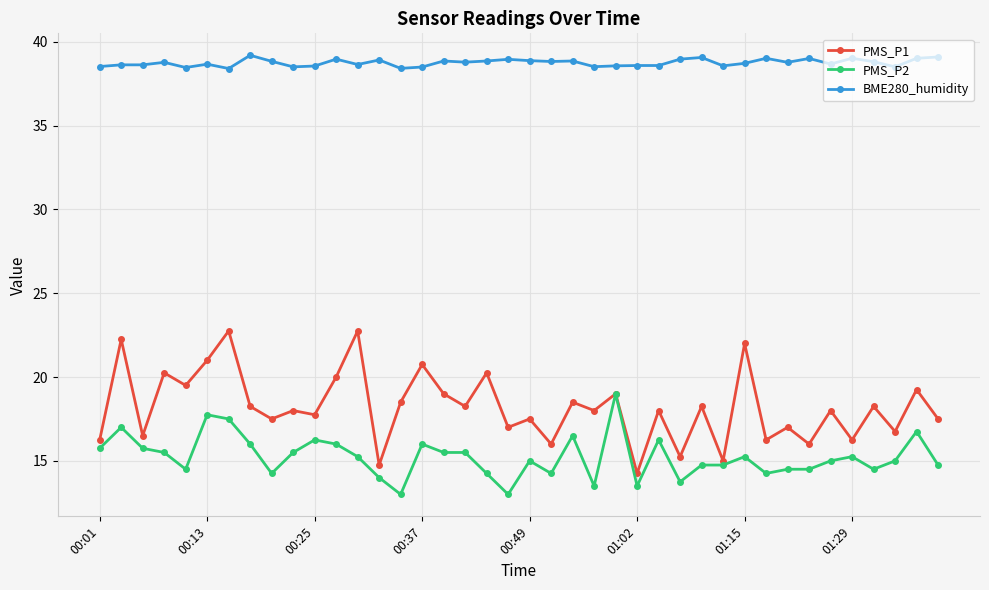

True or false: BME280_humidity and PMS_P2 intersect in this chart.

False